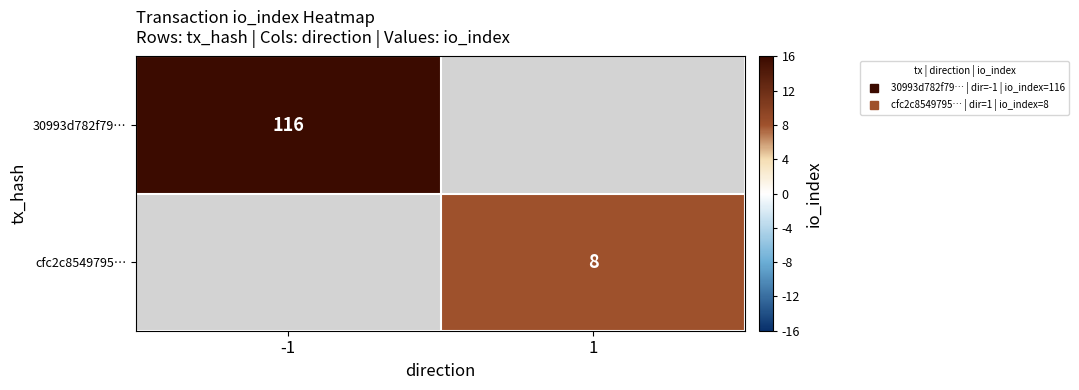

Which series has the widest spread of values?

30993d782f79…